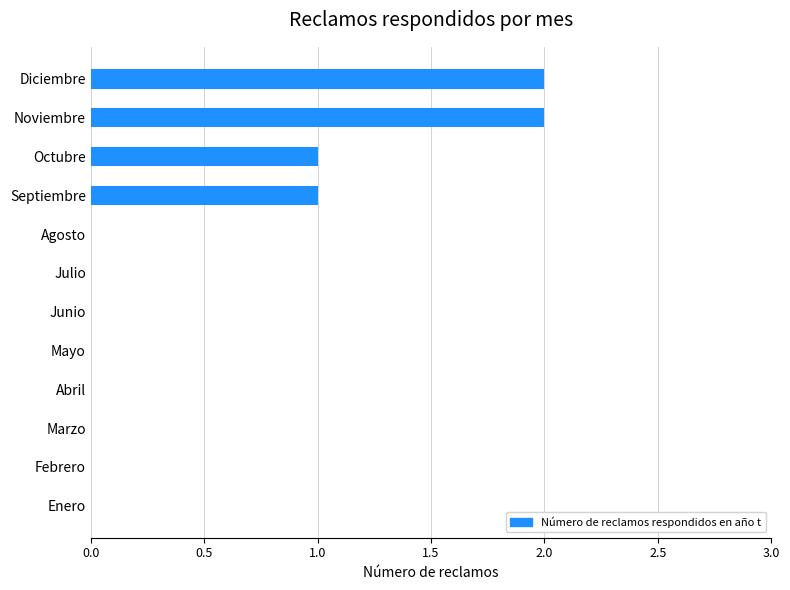

The value at Diciembre is 2. True or false?

True